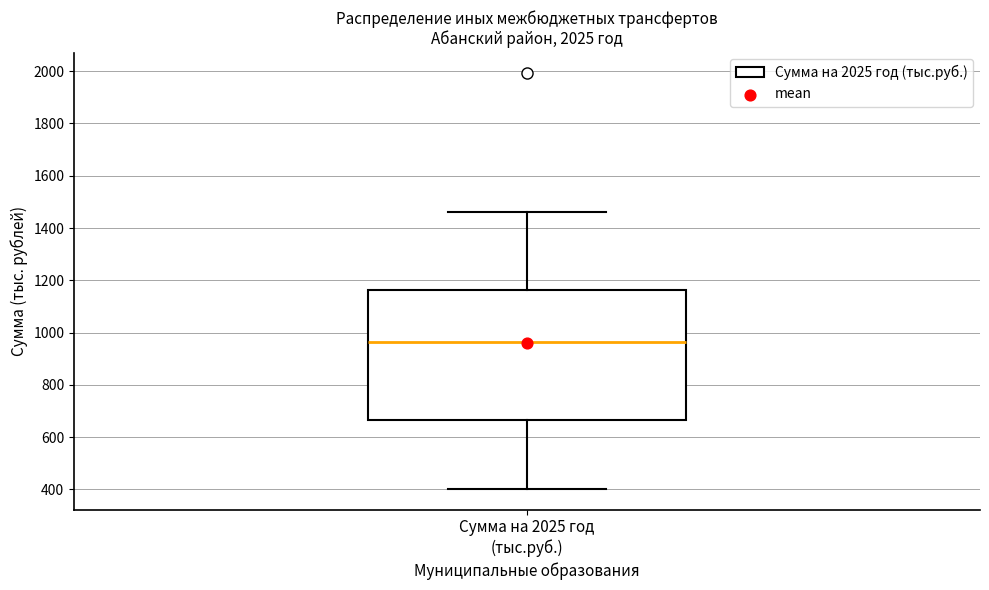

Transcribe this box plot: give where the median line is, the range the box spans, and where the two whiskers end, as read against the y-axis. The values are not printed on the chart, so give them approximately, as read against the axis.

median 960, box 660 to 1160, whiskers 400 to 1460